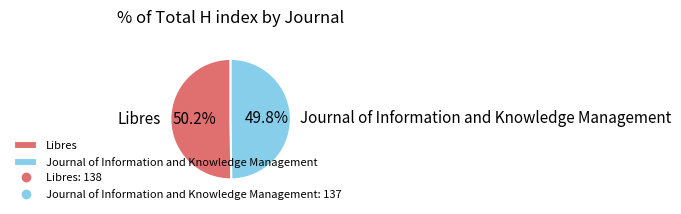

Is there any slice that represents more than half of the pie?

Yes